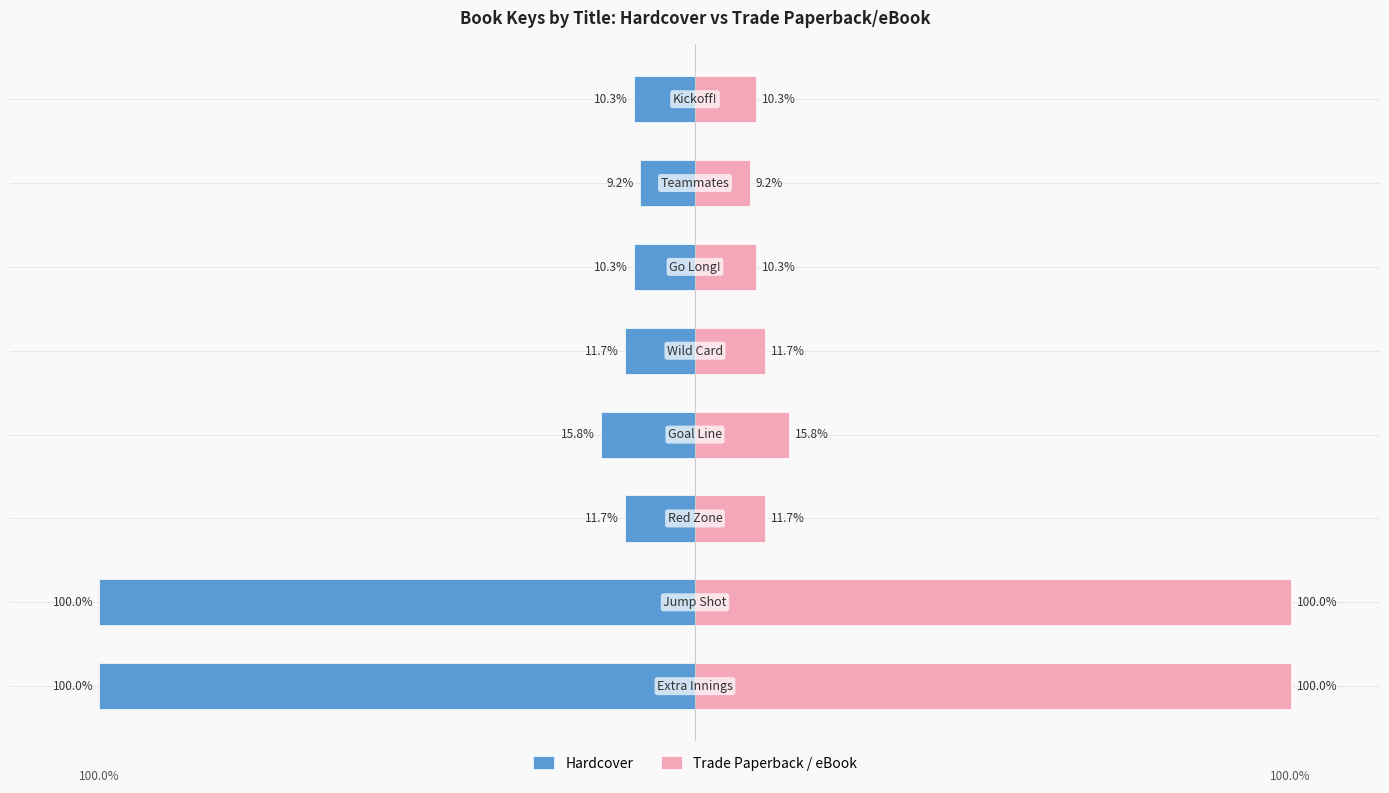

What is the difference between the Trade Paperback / eBook values at 6 and 1?

90.8